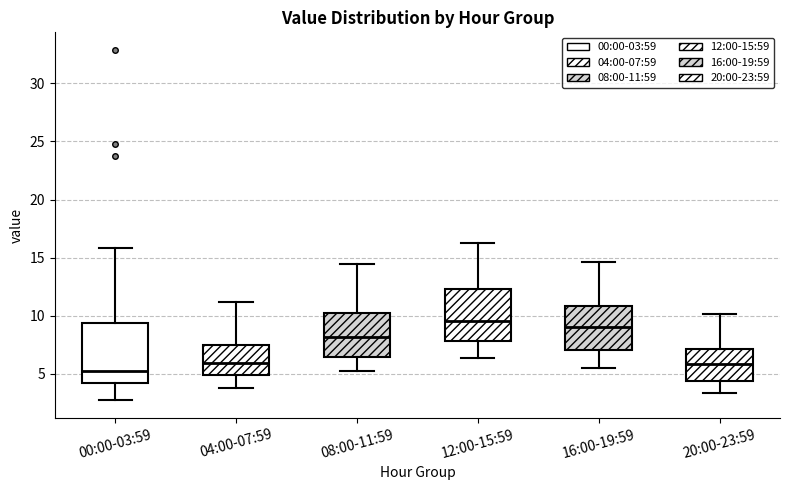

Reading left to right, read every box against the y-axis: the position of its median line, the range the box covers, and the ends of its whiskers. The values are not printed on the chart, so give them approximately, as read against the axis.

00:00-03:59: median 5.5, box 4.0 to 9.5, whiskers 2.5 to 16.0
04:00-07:59: median 6.0, box 5.0 to 7.5, whiskers 4.0 to 11.0
08:00-11:59: median 8.0, box 6.5 to 10.5, whiskers 5.5 to 14.5
12:00-15:59: median 9.5, box 8.0 to 12.5, whiskers 6.5 to 16.5
16:00-19:59: median 9.0, box 7.0 to 11.0, whiskers 5.5 to 14.5
20:00-23:59: median 6.0, box 4.5 to 7.0, whiskers 3.5 to 10.0